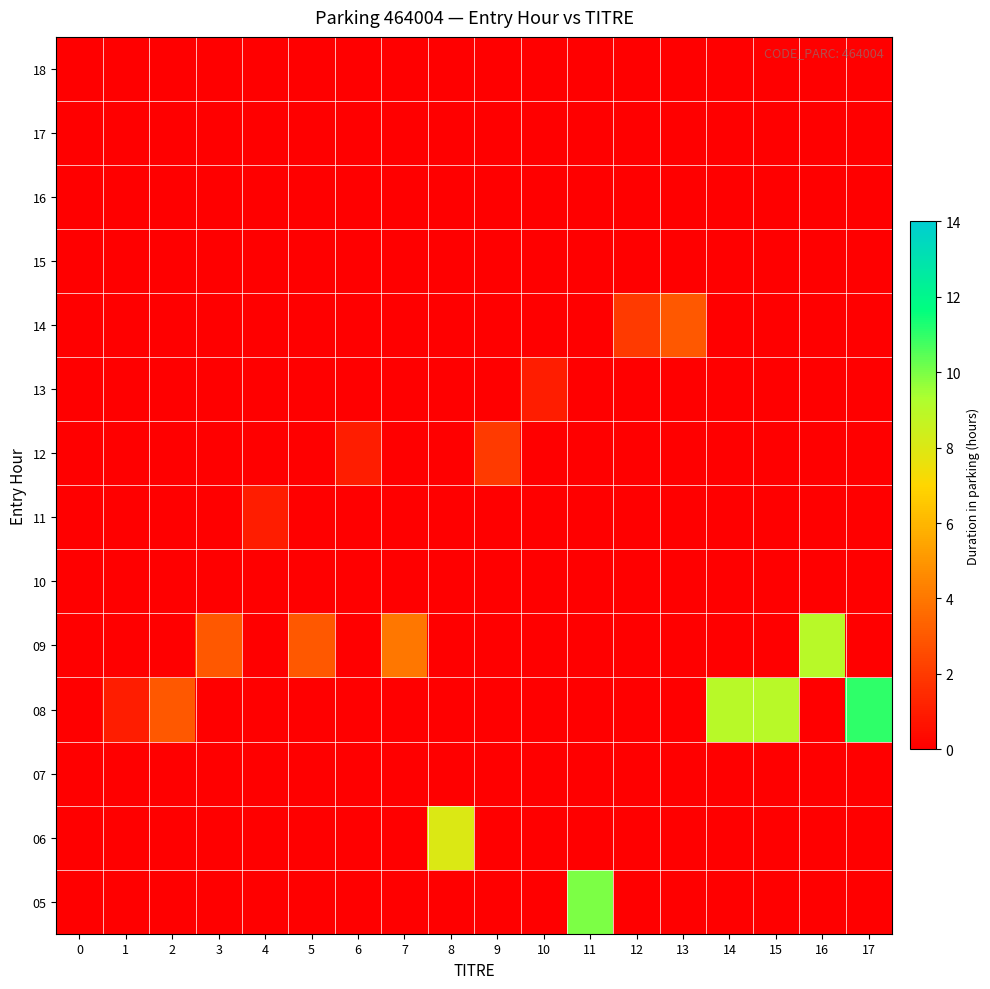

At which category is the sum across all series the highest?

17